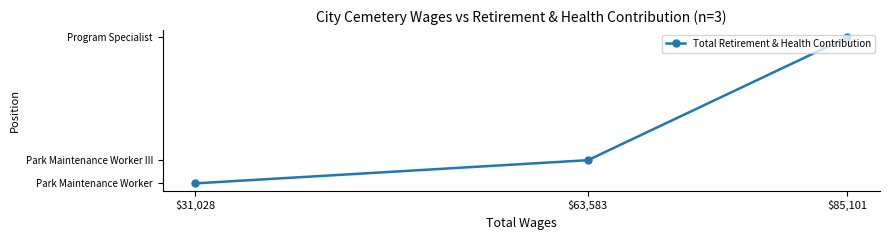

What is the sum of the values at $63,583 and $31,028?

27056